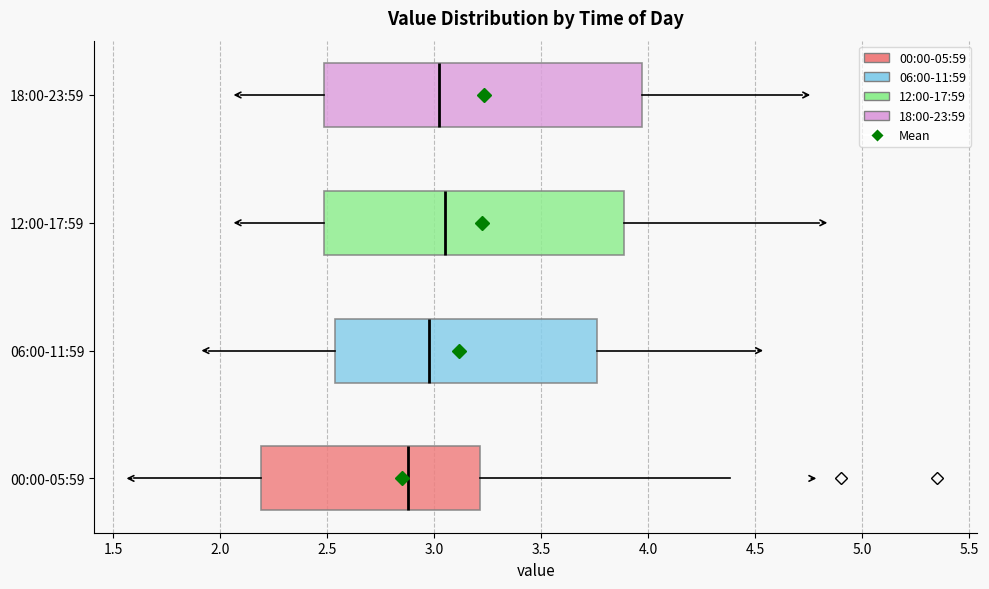

Reading bottom to top, read every box against the x-axis: the position of its median line, the range the box covers, and the ends of its whiskers. The values are not printed on the chart, so give them approximately, as read against the axis.

00:00-05:59: median 2.90, box 2.20 to 3.20, whiskers 1.60 to 4.40
06:00-11:59: median 3.00, box 2.55 to 3.75, whiskers 1.95 to 4.50
12:00-17:59: median 3.05, box 2.50 to 3.90, whiskers 2.10 to 4.80
18:00-23:59: median 3.05, box 2.50 to 3.95, whiskers 2.10 to 4.70